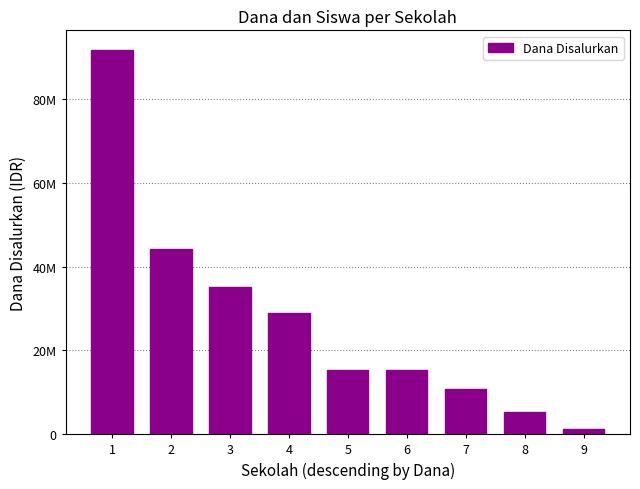

What is the difference between the maximum and minimum values?

90750000